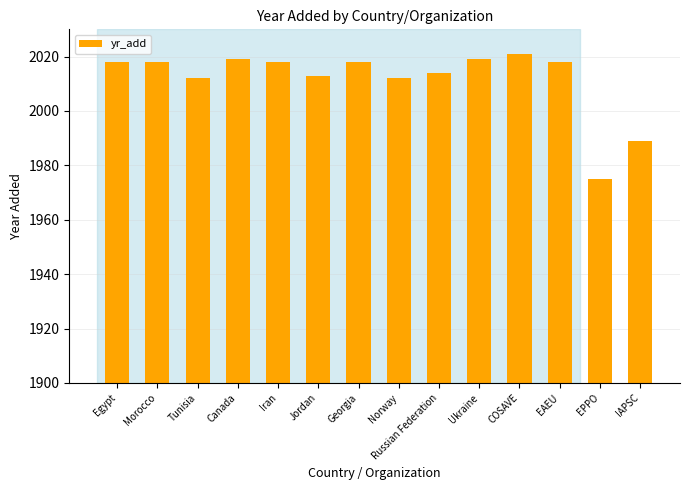

What is the value of the 5th bar from the left?

2018